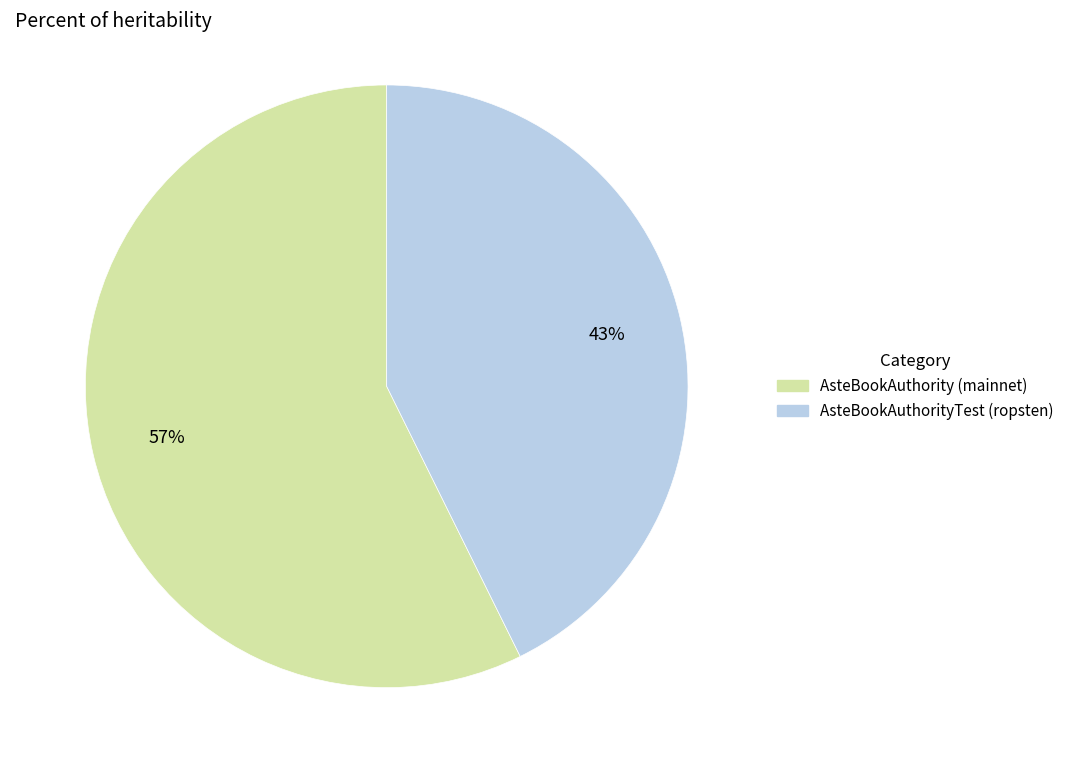

Rank the categories by value from lowest to highest.

AsteBookAuthorityTest (ropsten), AsteBookAuthority (mainnet)